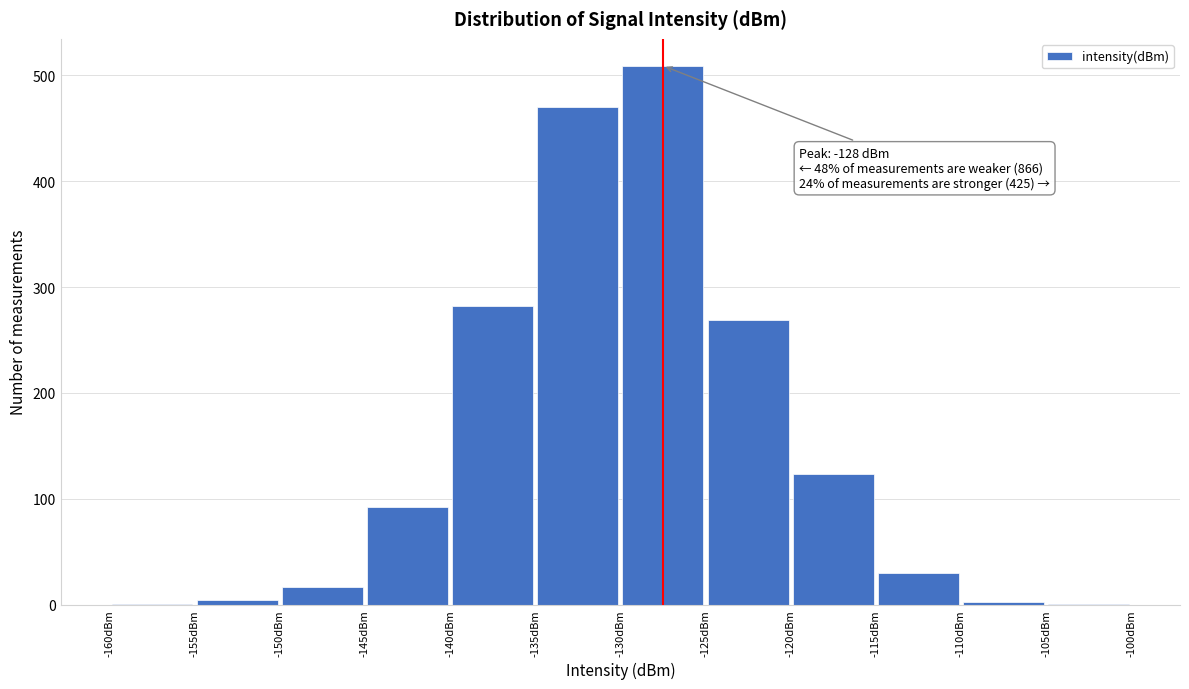

Over which range of the x-axis is the bar tallest?

-130 to -125